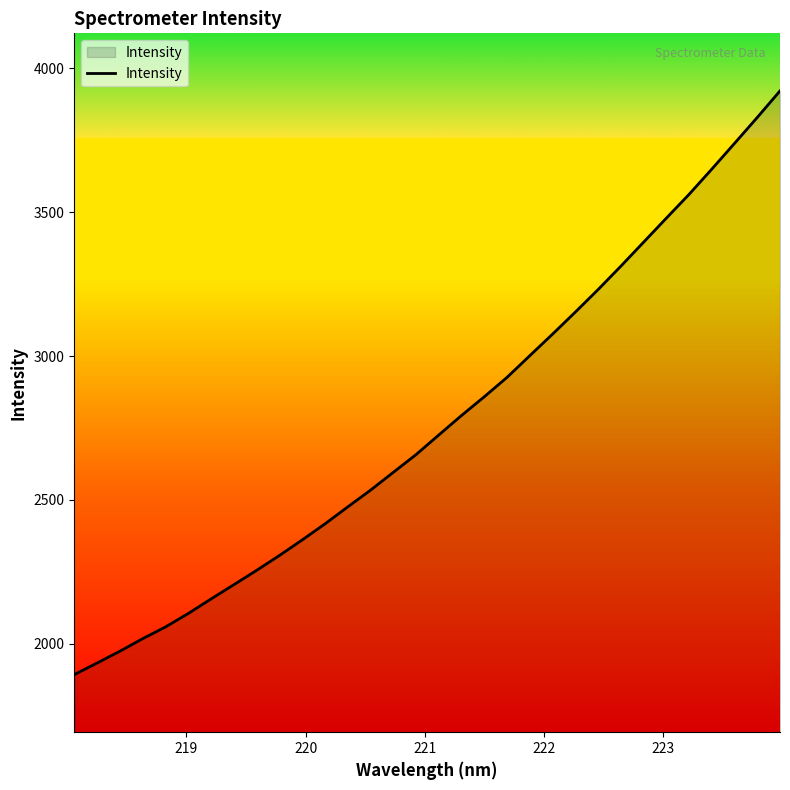

Reading left to right, list all the values displayed in this chart.

1893.1	1933.5	1974.4	2017.9	2058.7	2105.5	2156.0	2205.5	2255.2	2306.9	2360.9	2416.7	2475.6	2533.8	2595.6	2657.4	2725.6	2793.4	2858.4	2925.8	3001.1	3076.1	3152.5	3230.7	3311.9	3395.3	3478.8	3561.5	3649.2	3738.7	3828.8	3921.0